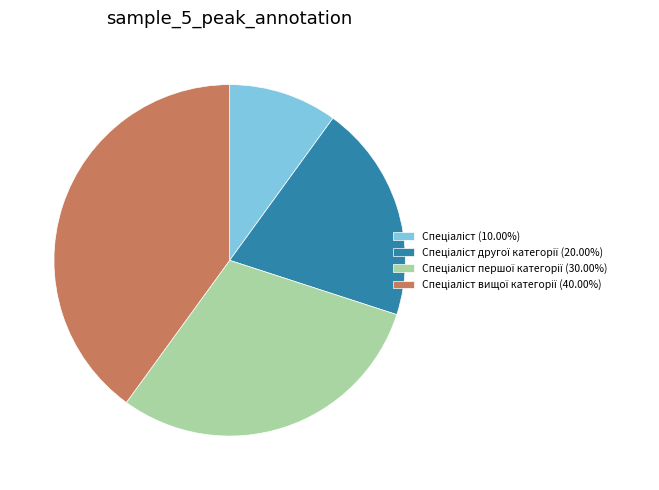

Is there a majority slice in this chart?

No